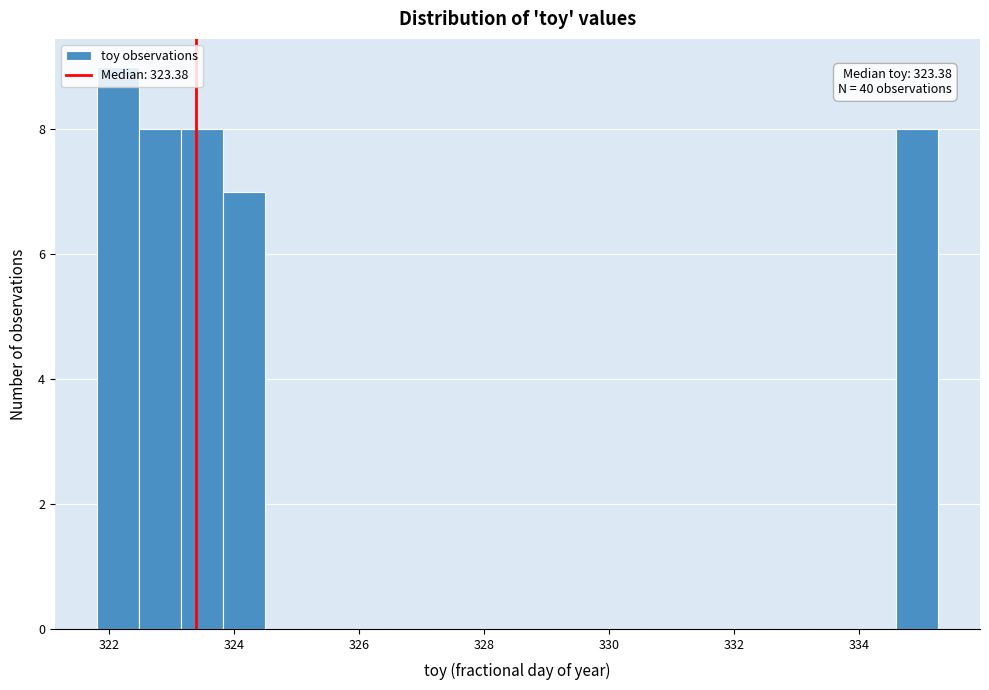

Around what value on the x-axis is the tallest bar? Give the approximate position of its centre, as read against the axis.

322.2